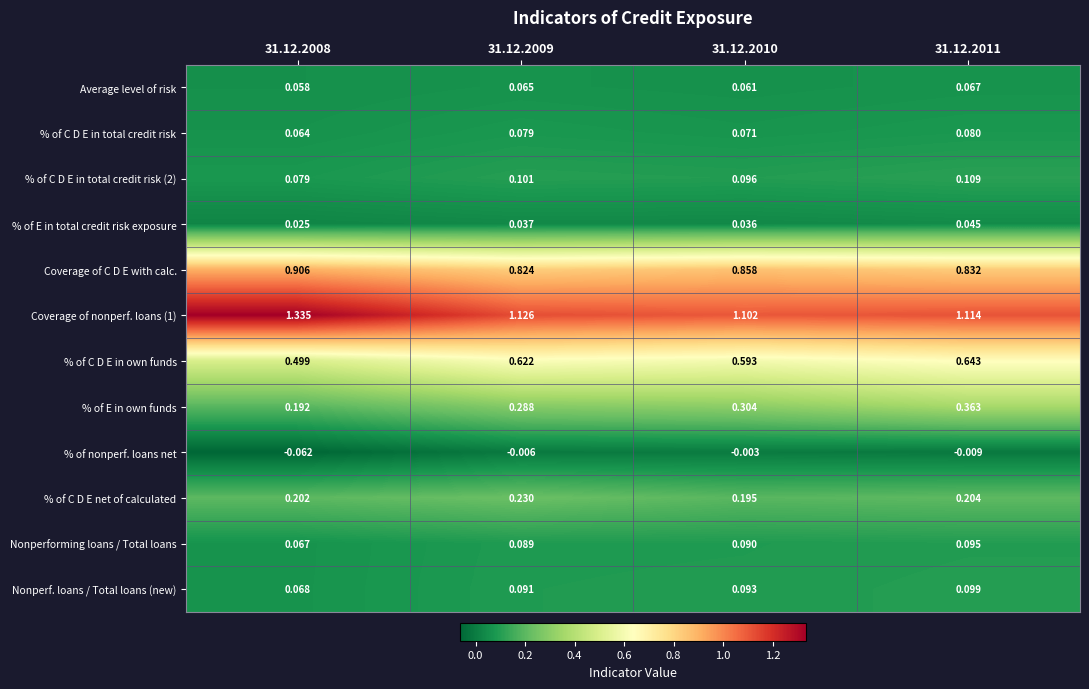

Is the value of Coverage of nonperf. loans (1) at 31.12.2010 greater than the value of % of E in own funds at 31.12.2009?

Yes